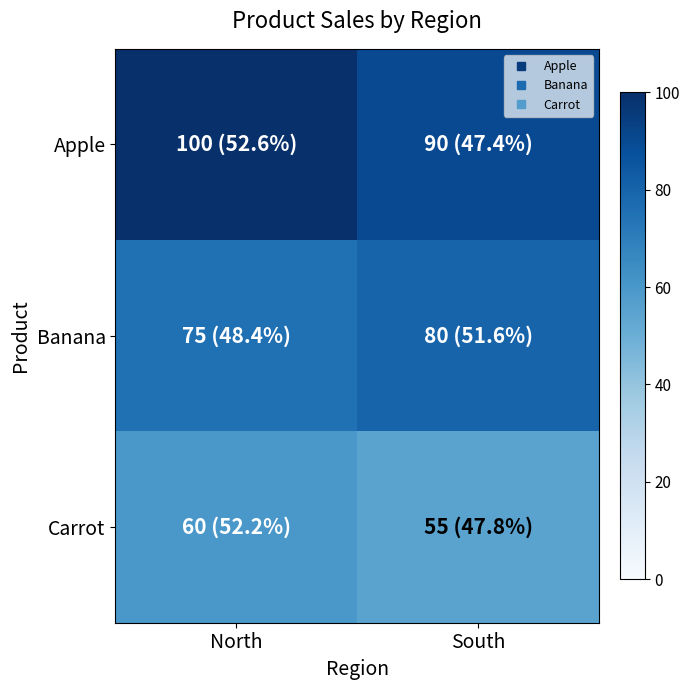

What is the minimum value shown in the chart?

55